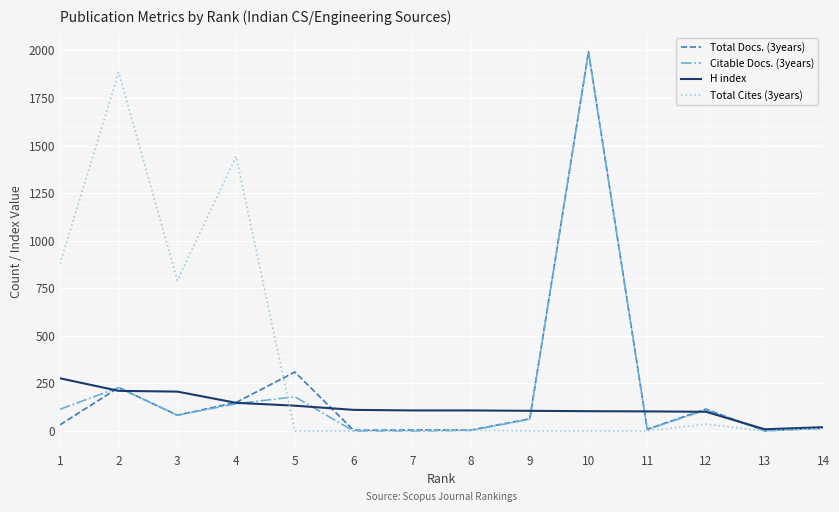

At which category is the sum across all series the highest?

10